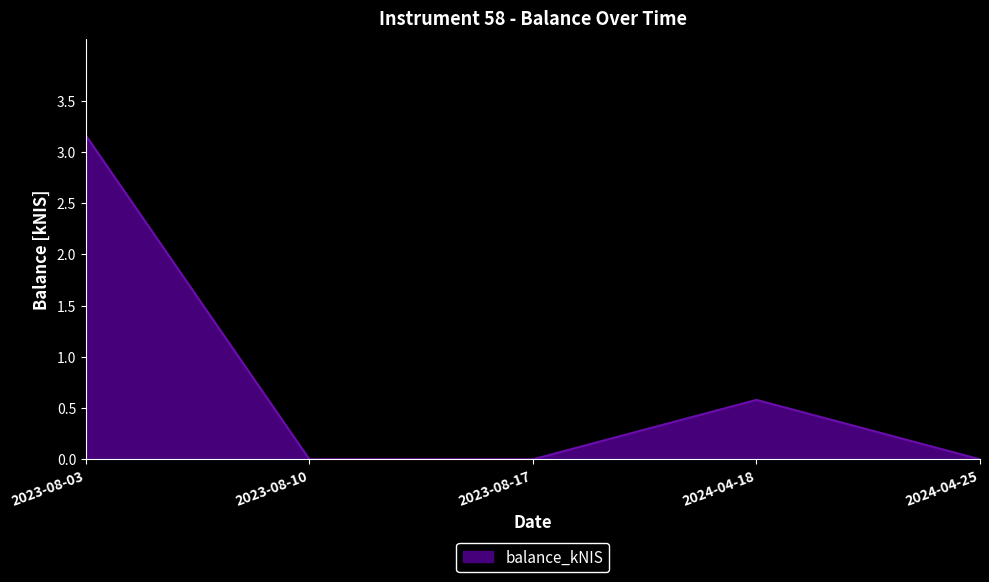

What is the maximum value shown in the chart?

3.2